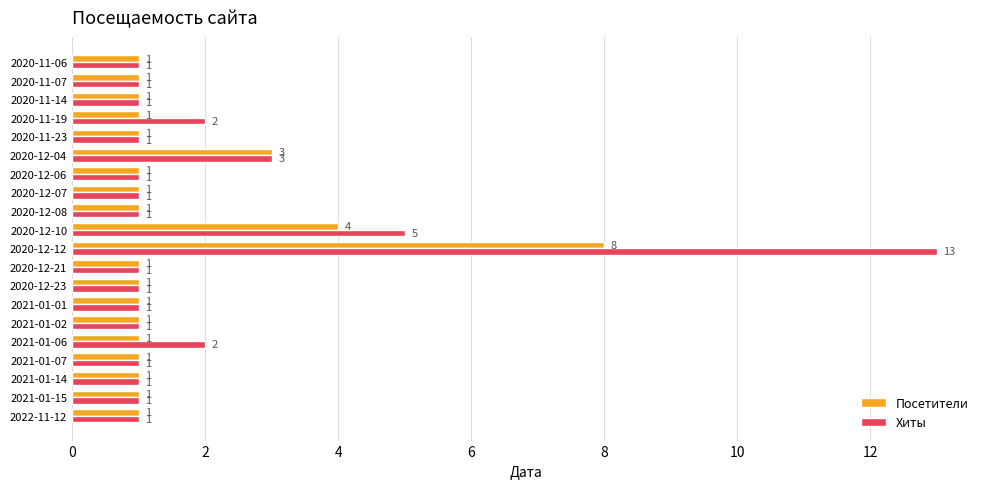

What is the lowest value of the Посетители series?

1